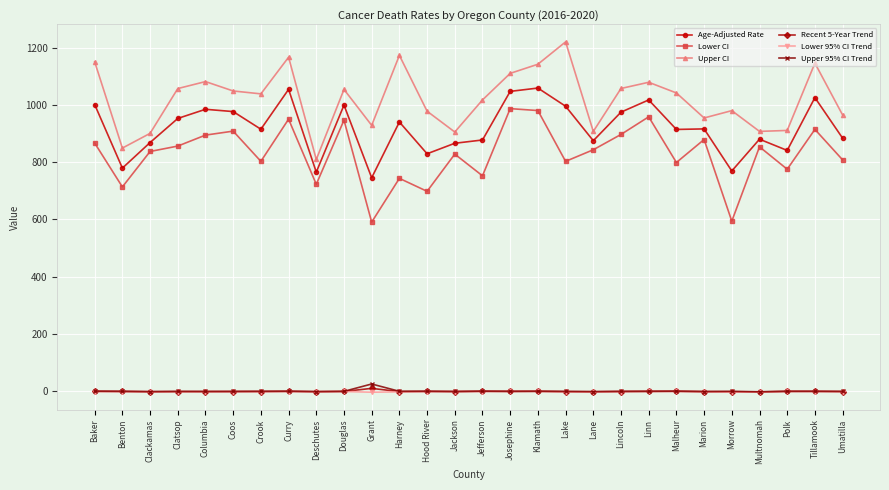

The Upper CI series shows 1876.0 at Clatsop. True or false?

False